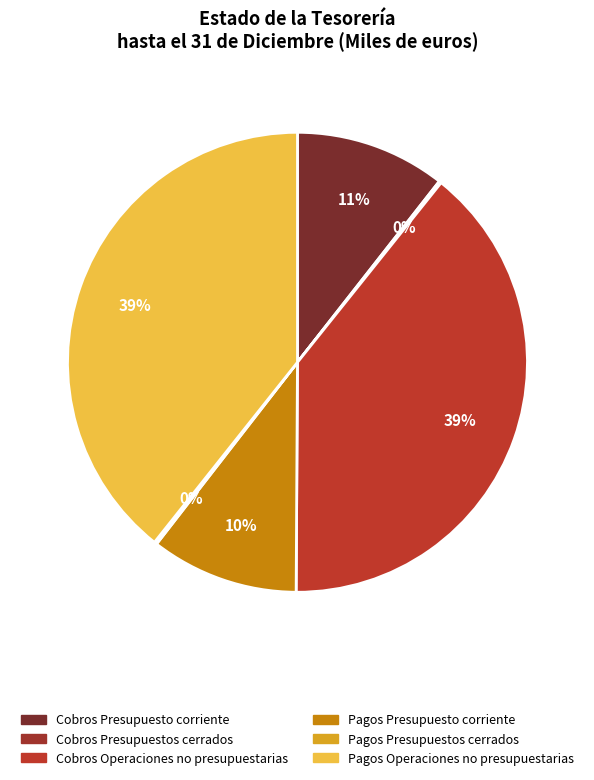

How many slices are in this pie chart?

6